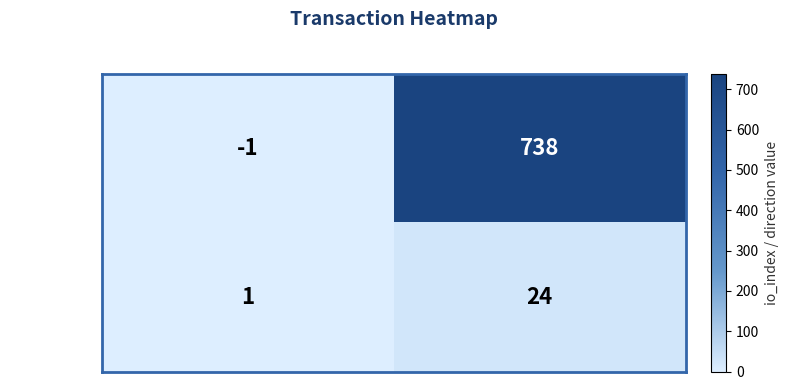

How many distinct data groups are displayed?

2